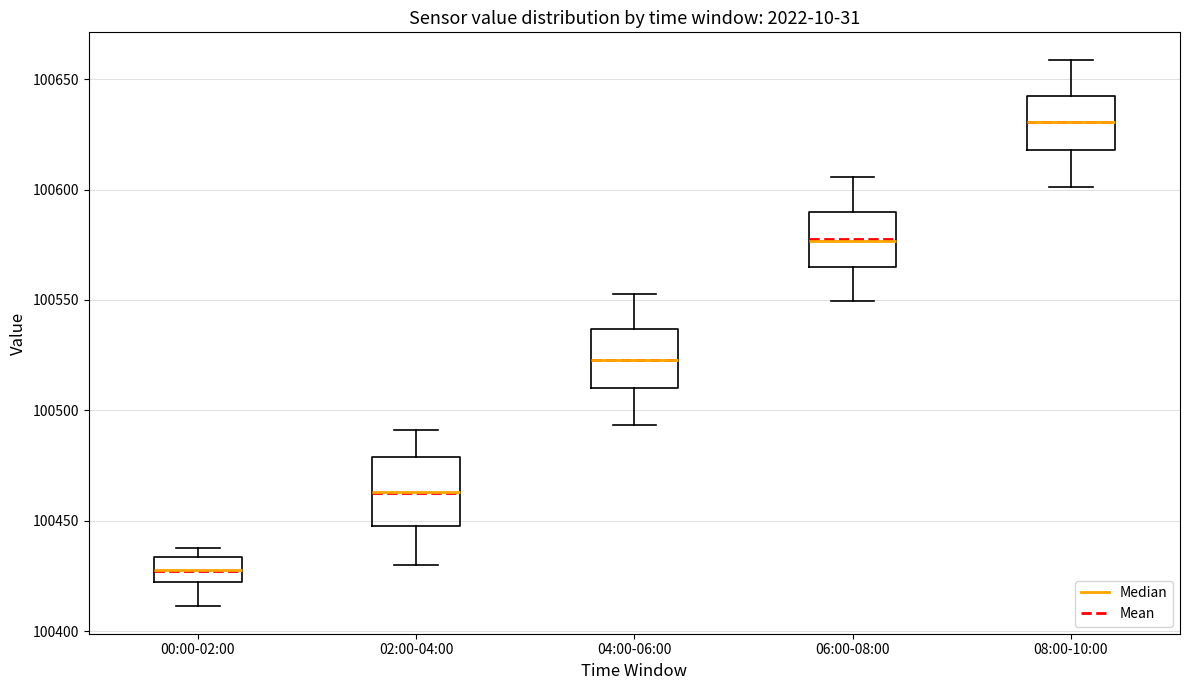

Where does the lower whisker of the box for 00:00-02:00 end on the y-axis? The values are not printed on the chart, so give them approximately, as read against the axis.

100410